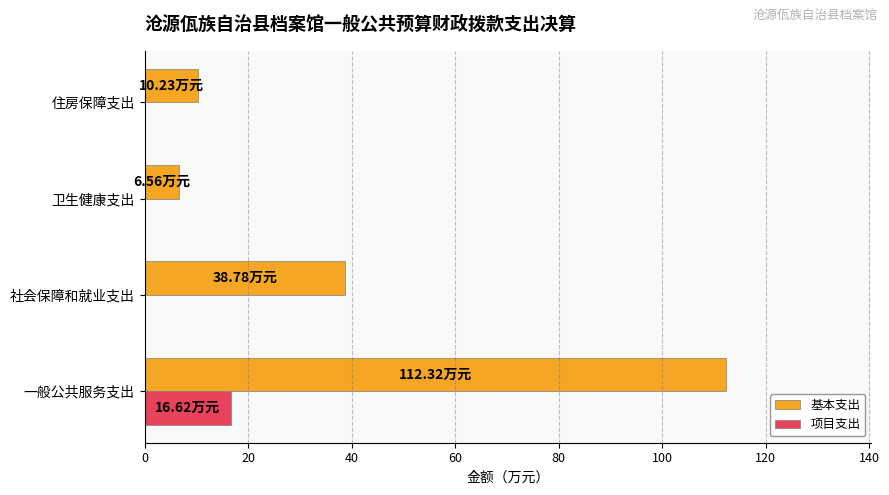

What is the total value across all series at 社会保障和就业支出?

38.8